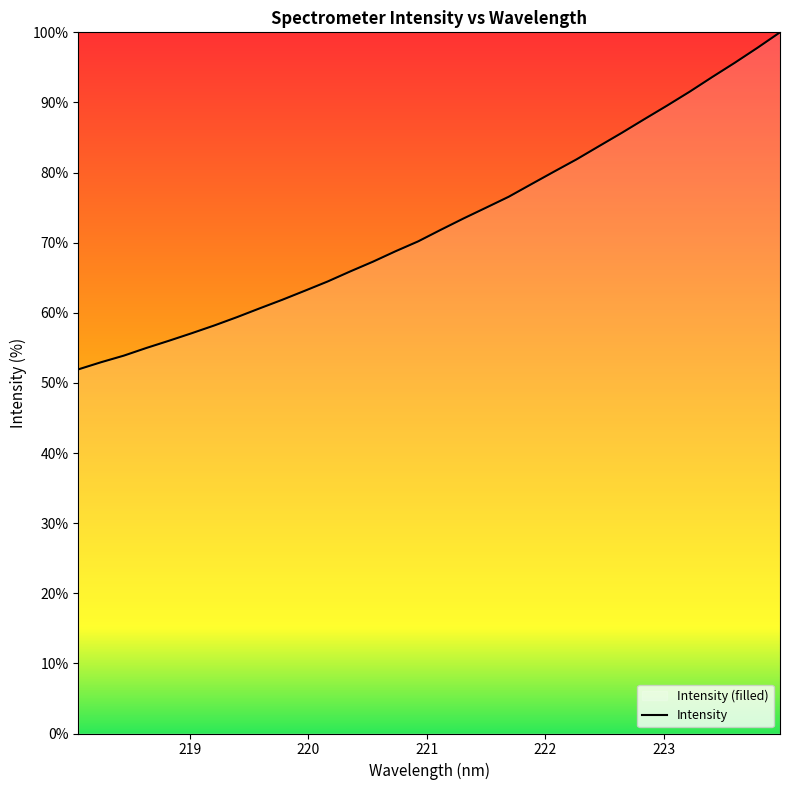

What is the difference between the maximum and minimum values?

48.1